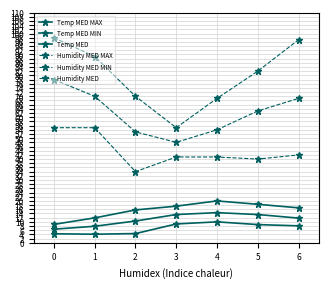

What is the difference between the second highest and second lowest values in the Humidity MED series?

17.0